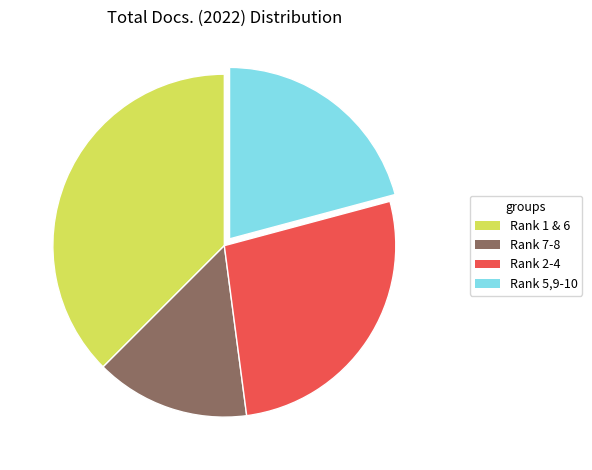

Which category has the biggest portion of the pie?

Rank 1